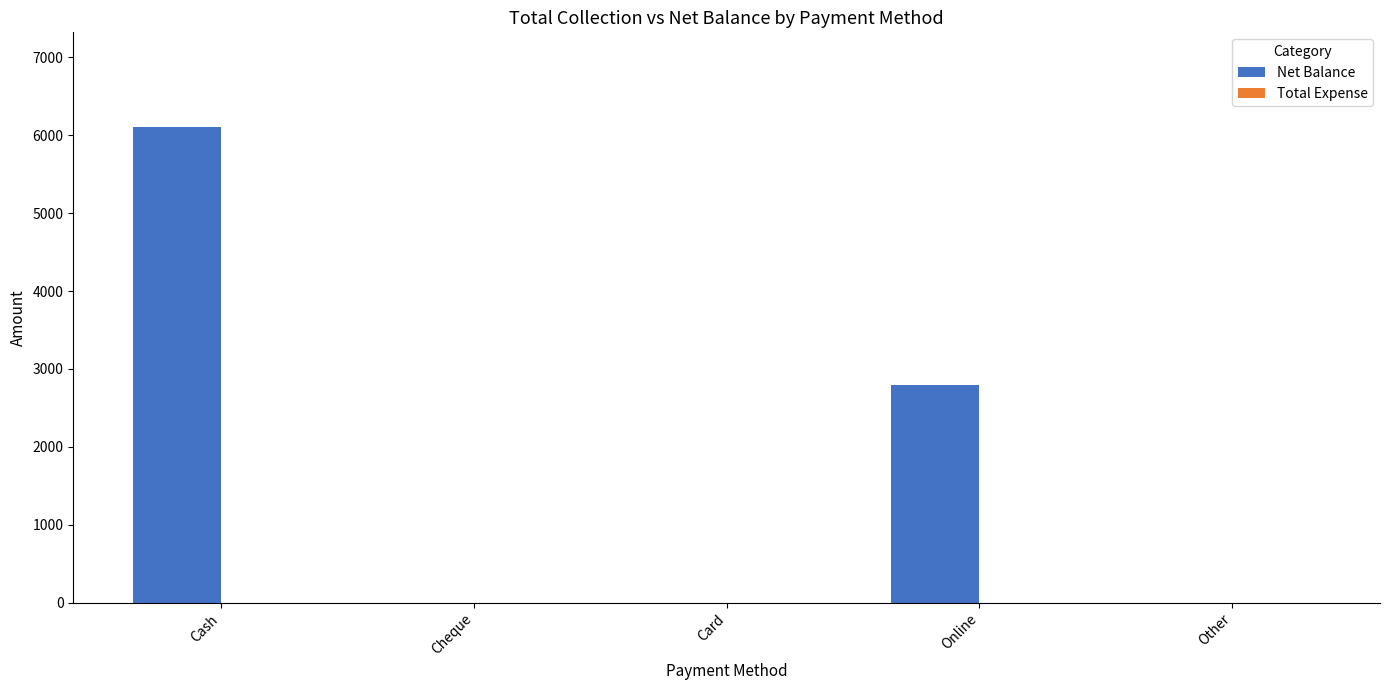

Reading left to right, list all the values displayed in this chart.

Cash=6100	Cheque=0	Card=0	Online=2800	Other=0